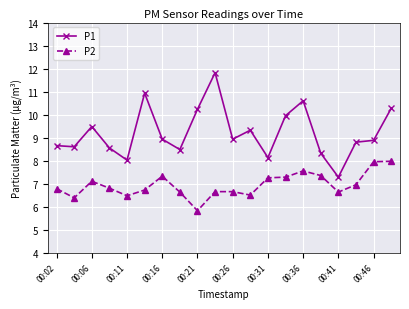

How many interior local peaks does the P1 series have?

5